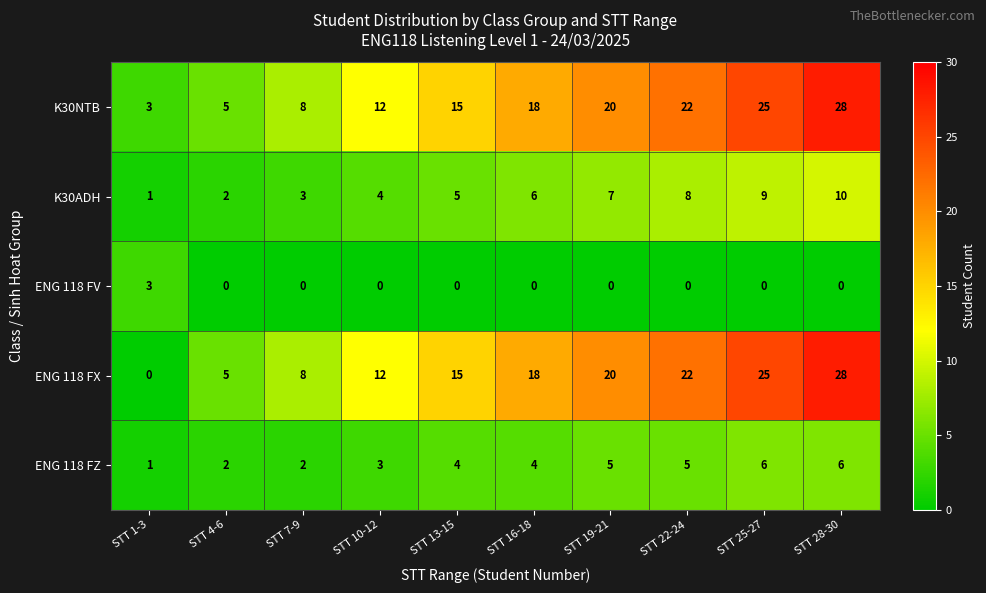

Count the K30ADH values in the range 3 to 8.

6